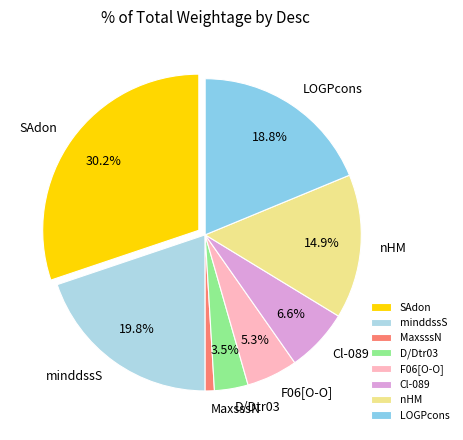

To the nearest percent, what is the difference between the largest and smallest slice percentages?

29%